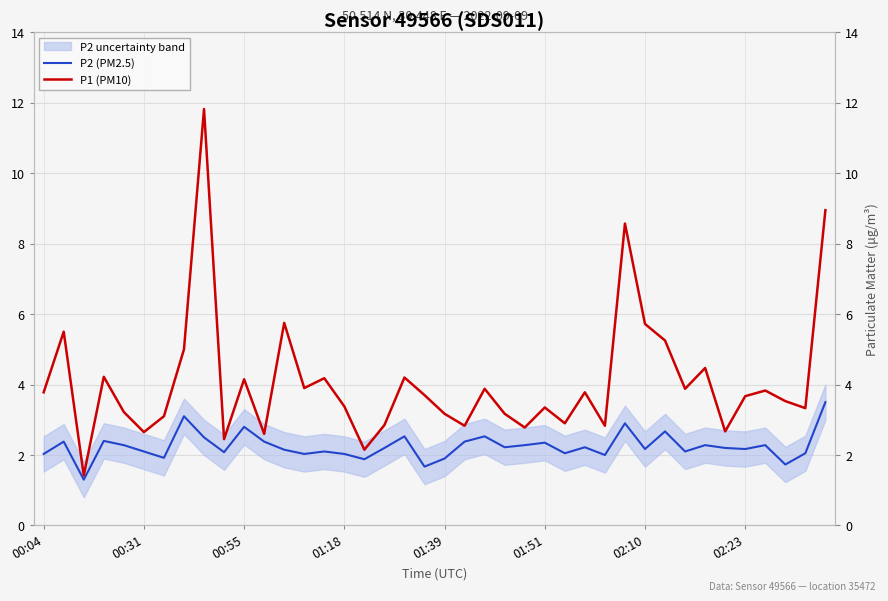

The P2 (PM2.5) series shows 2.2 at 34. True or false?

True